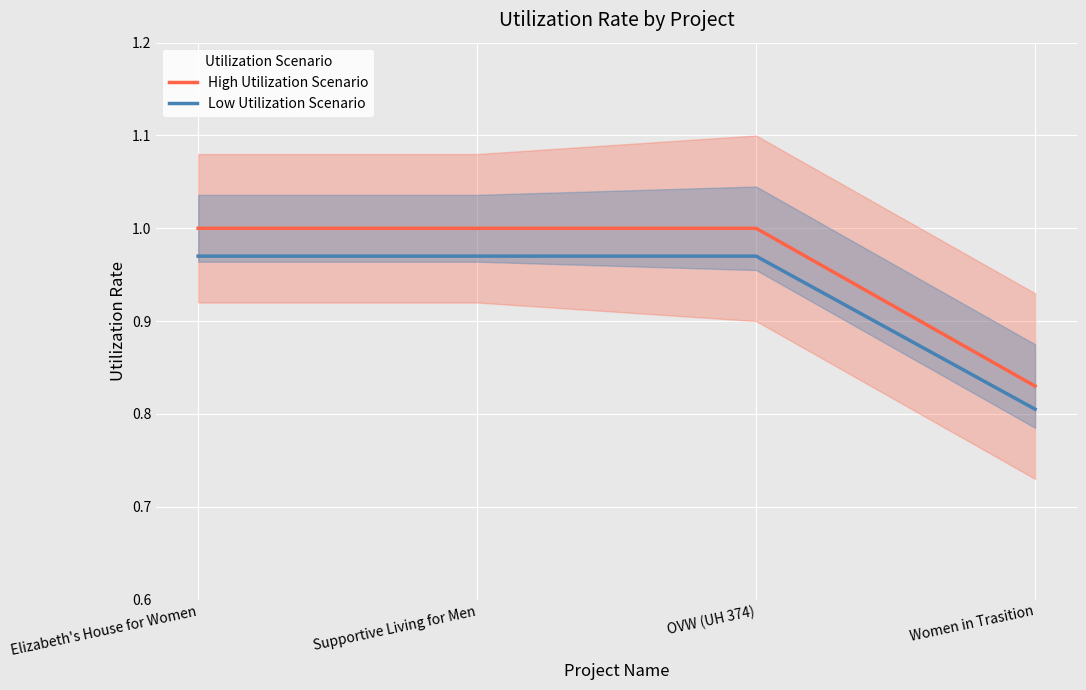

Rank the categories by High Utilization Scenario value from lowest to highest.

Women in Trasition, Elizabeth's House for Women, Supportive Living for Men, OVW (UH 374)